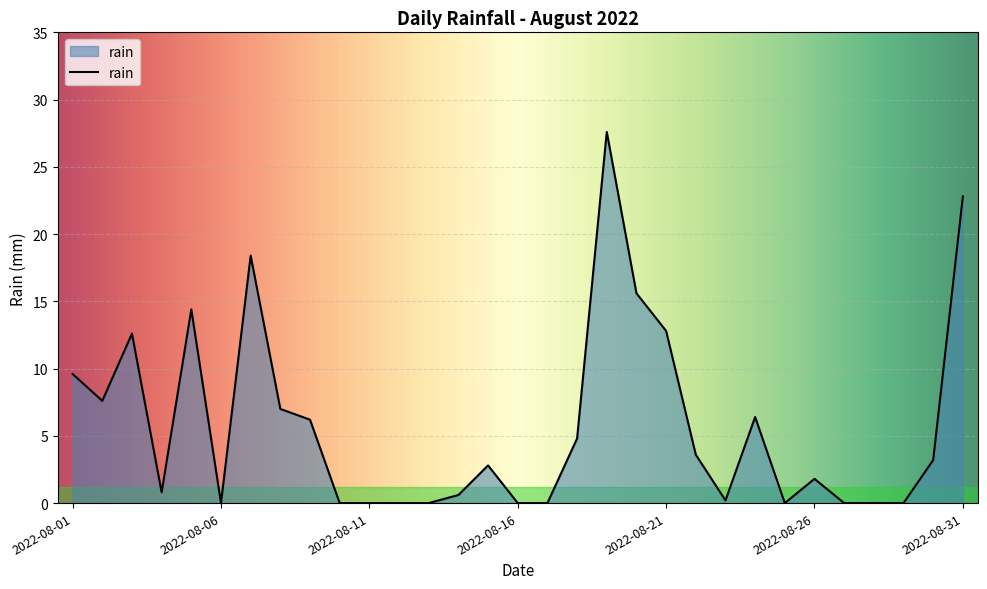

What is the maximum value shown in the chart?

27.6